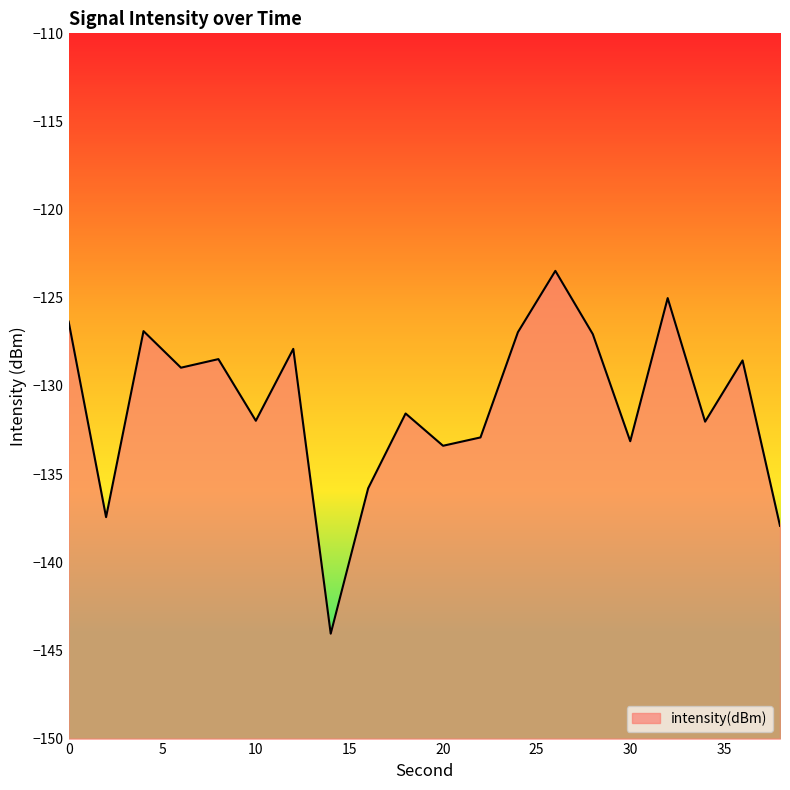

How many points are lower than both their immediate neighbors (excluding endpoints)?

7